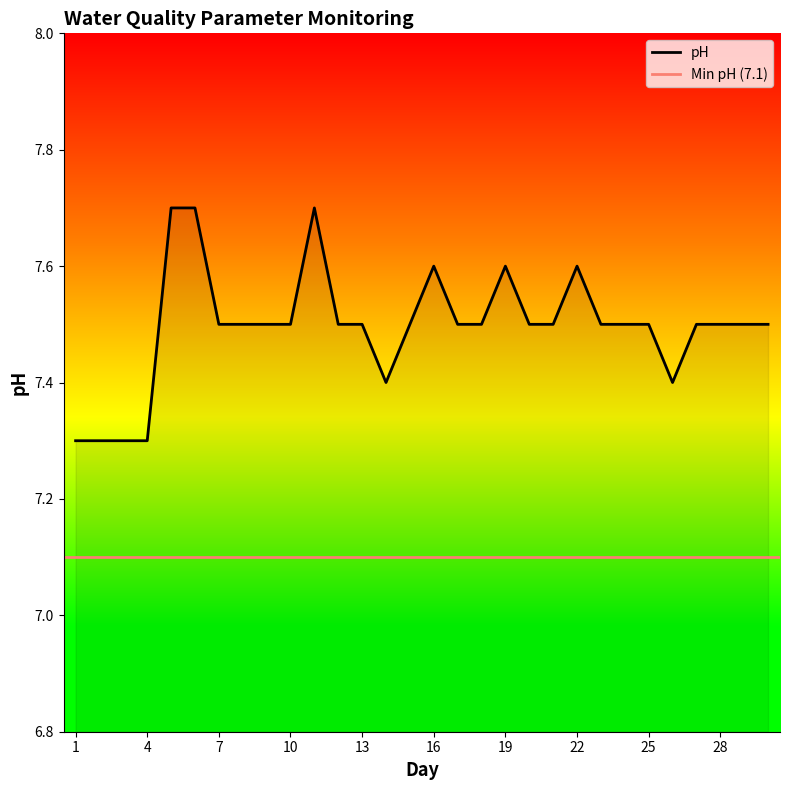

Rank the categories by value from highest to lowest.

5, 6, 11, 16, 19, 22, 7, 8, 9, 10, 12, 13, 15, 17, 18, 20, 21, 23, 24, 25, 27, 28, 29, 30, 14, 26, 1, 2, 3, 4